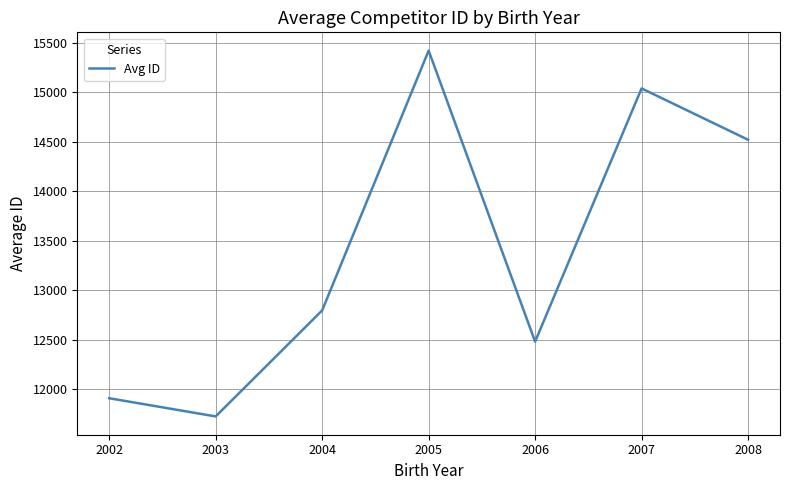

How many values are below 12795?

3